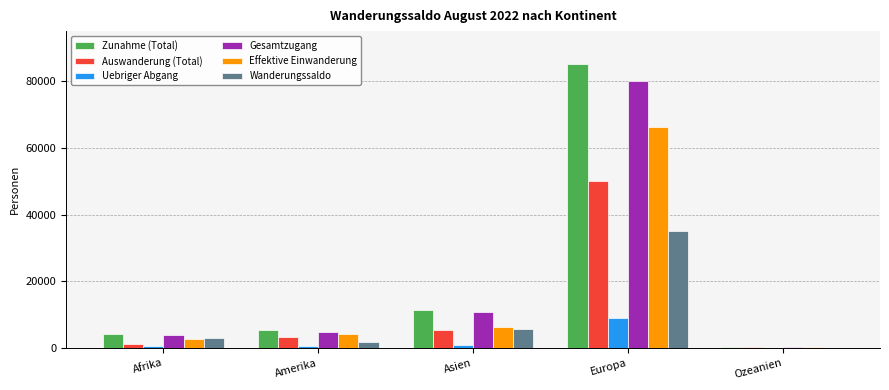

Count the number of categories in the chart.

5